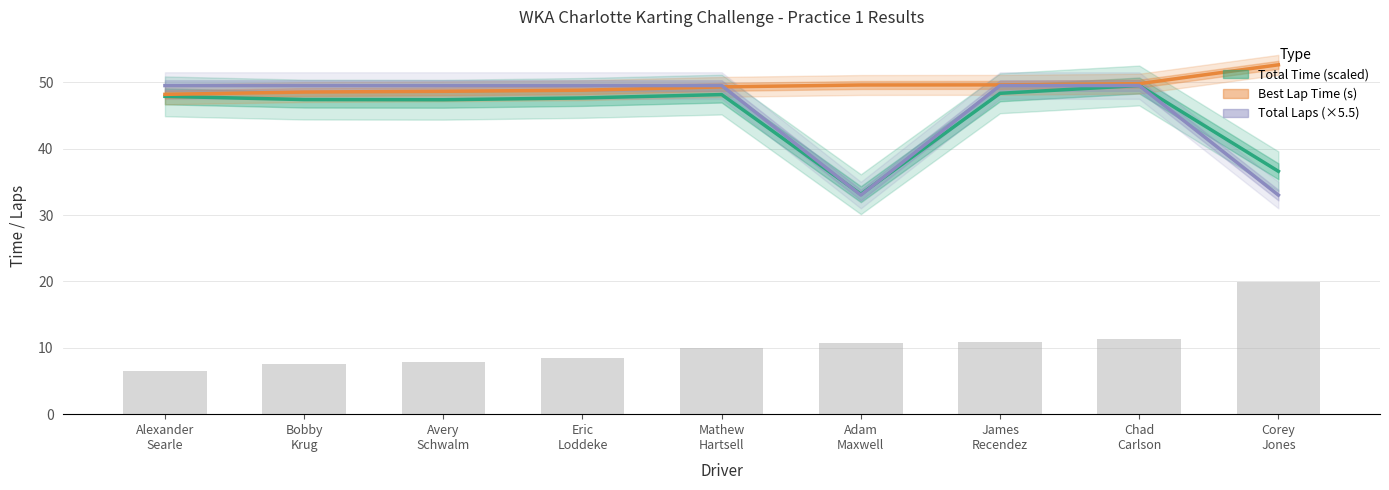

Between Mathew
Hartsell and Chad
Carlson, which is larger?

Chad
Carlson